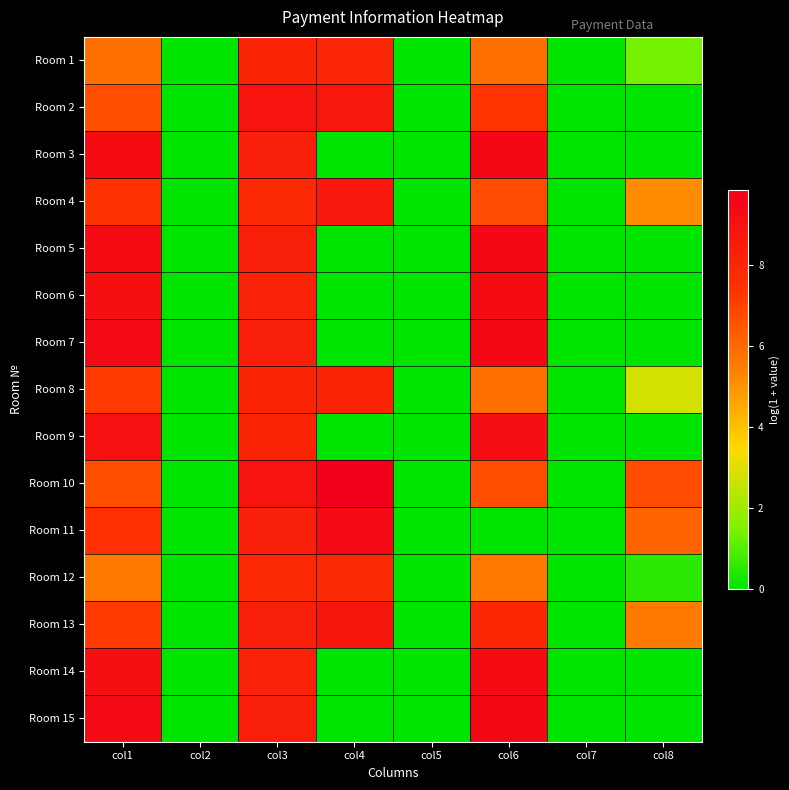

Which label corresponds to the smallest value in the chart?

col2